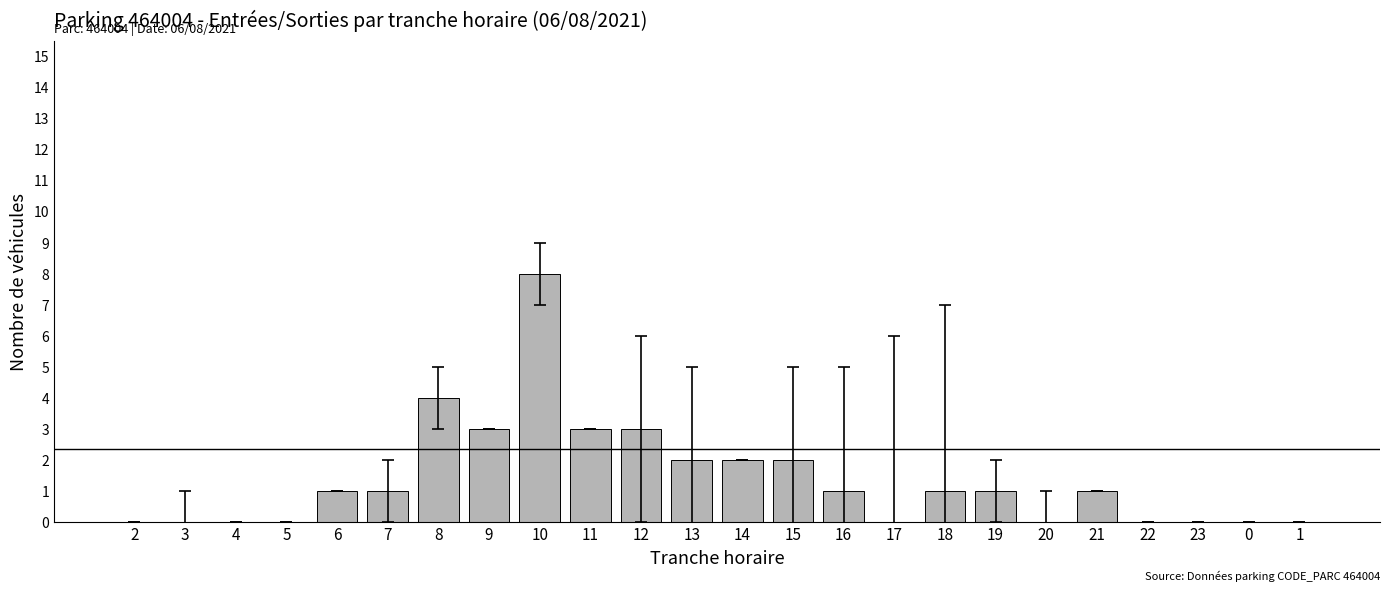

What is the maximum value shown in the chart?

8